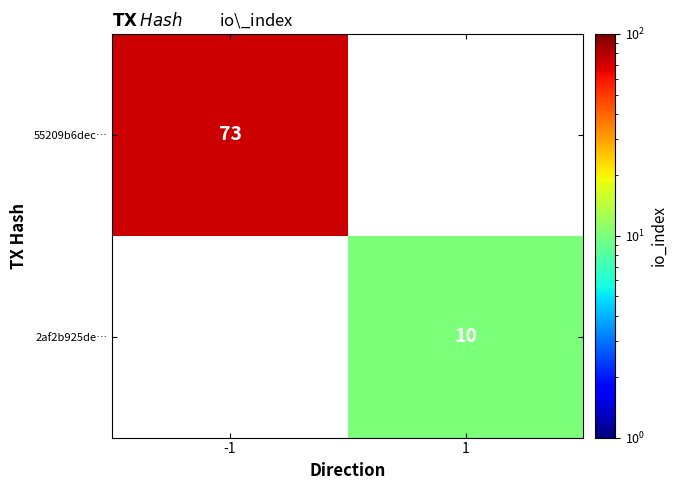

The 55209b6dec… series shows 73 at -1. True or false?

True